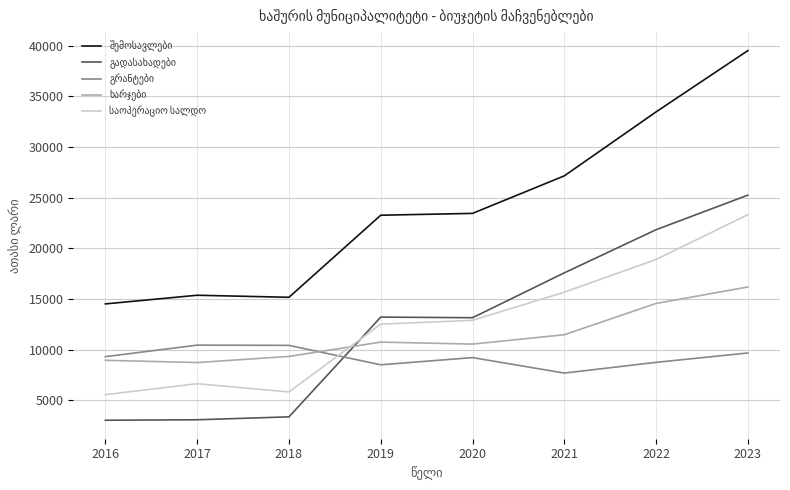

At which category is the sum across all series the highest?

2023